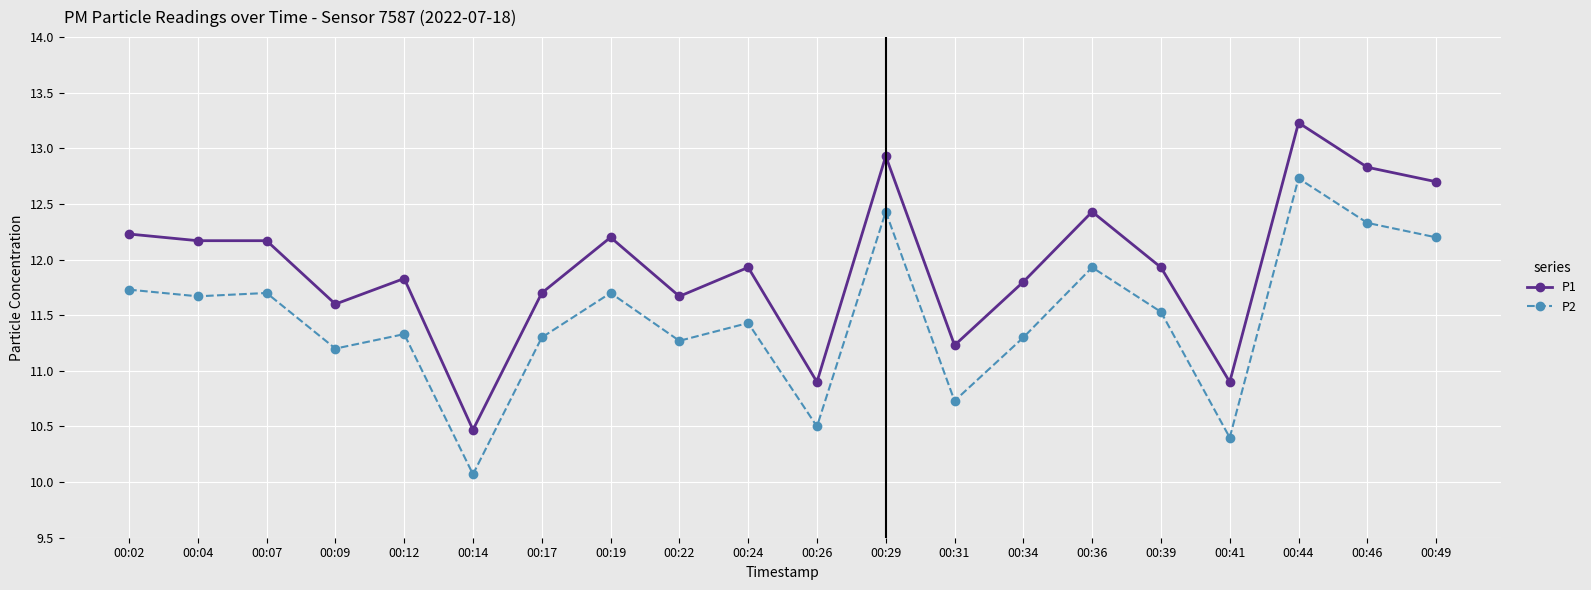

Rank the series by their average value, from lowest to highest.

P2, P1